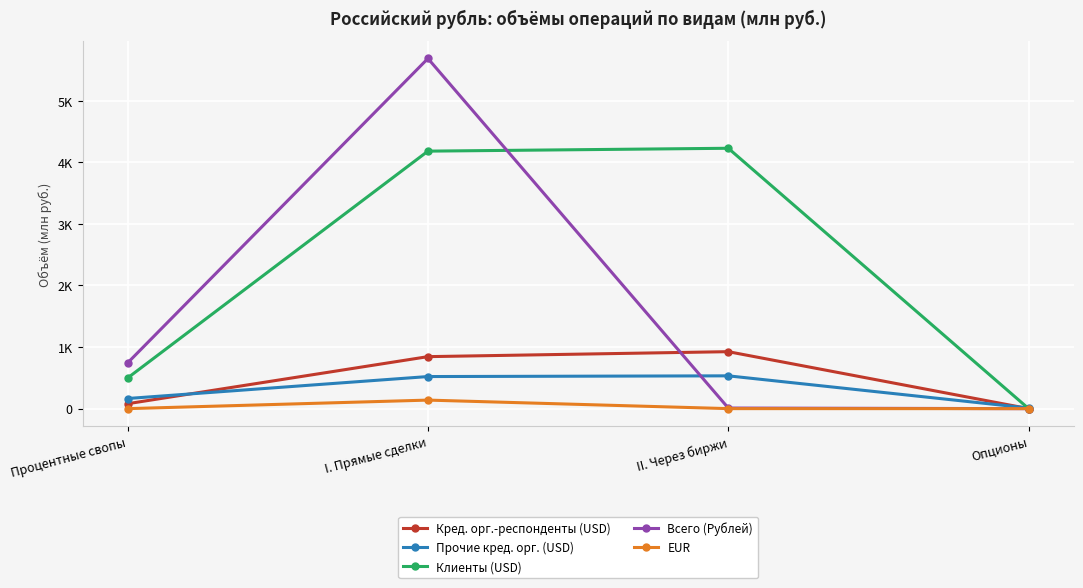

What is the label of the 1st point from the right?

Опционы